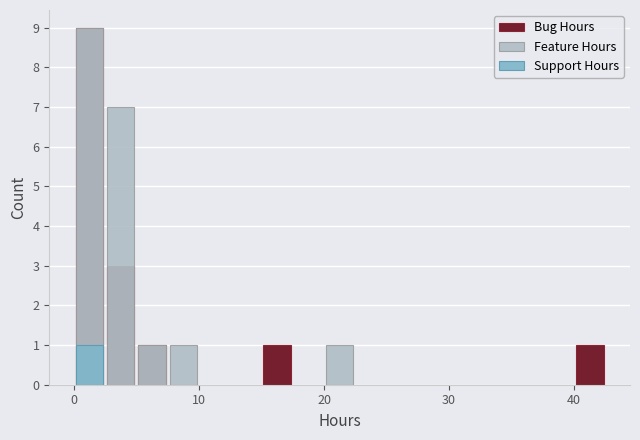

At how many categories does at least one series exceed 7?

1